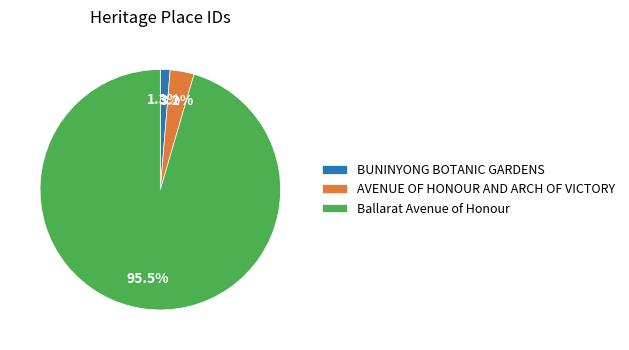

To the nearest percent, what is the combined percentage of Ballarat Avenue of Honour and AVENUE OF HONOUR AND ARCH OF VICTORY?

99%